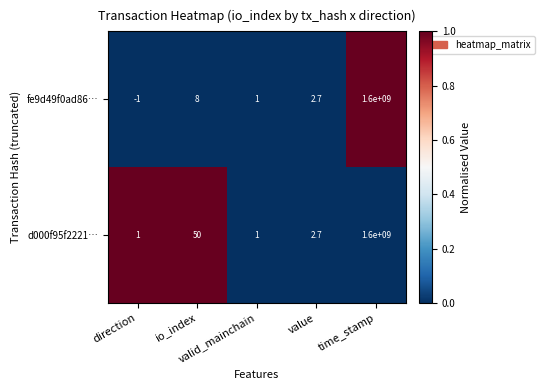

Which series has the widest spread of values?

fe9d49f0ad86…